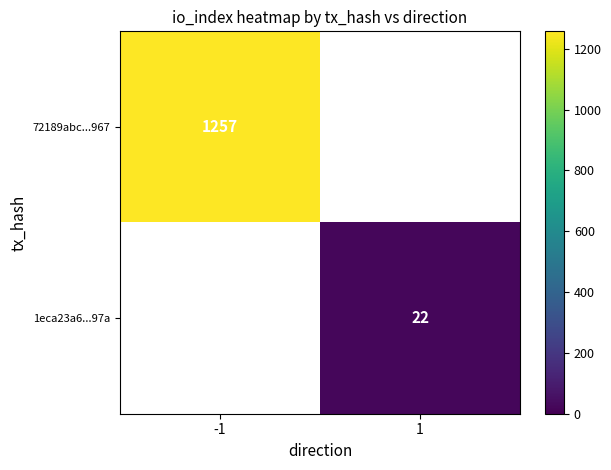

Count the number of categories in the chart.

2